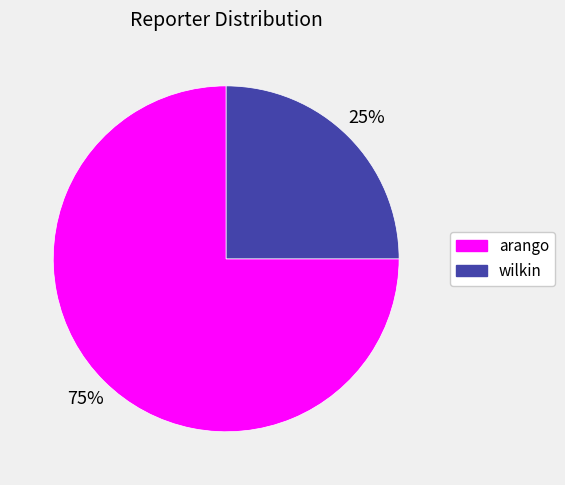

True or false: arango accounts for 67% of the total.

False